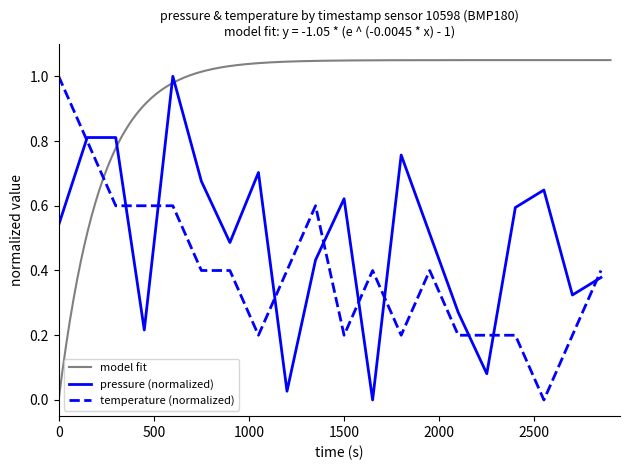

The value of pressure (normalized) at 1500 is 0.2. True or false?

False